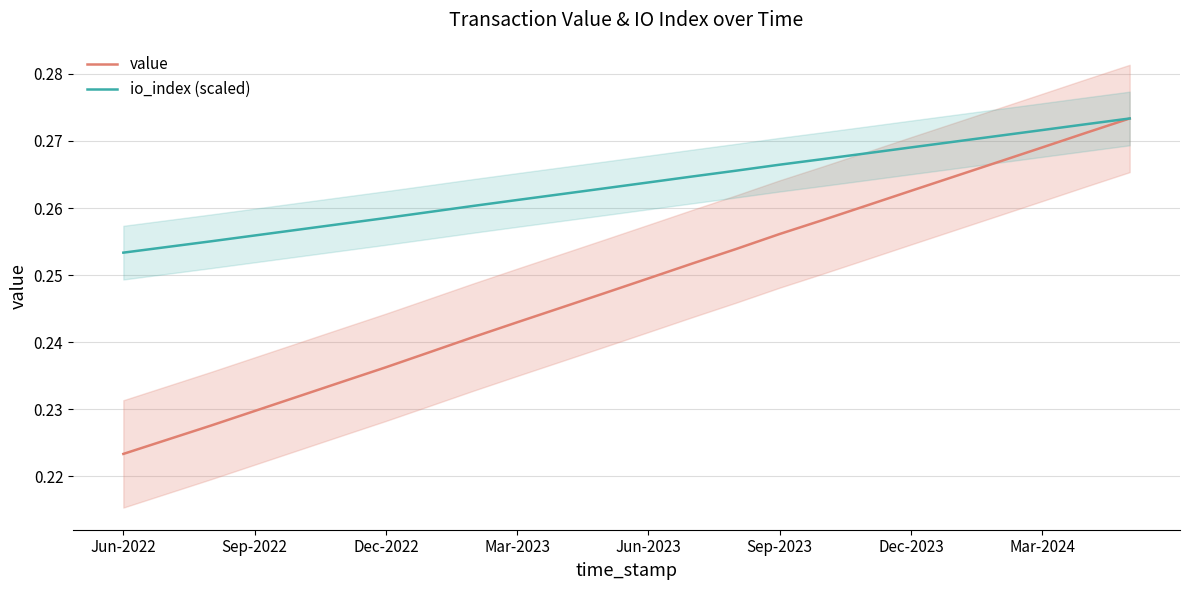

What is the smallest value displayed?

0.2